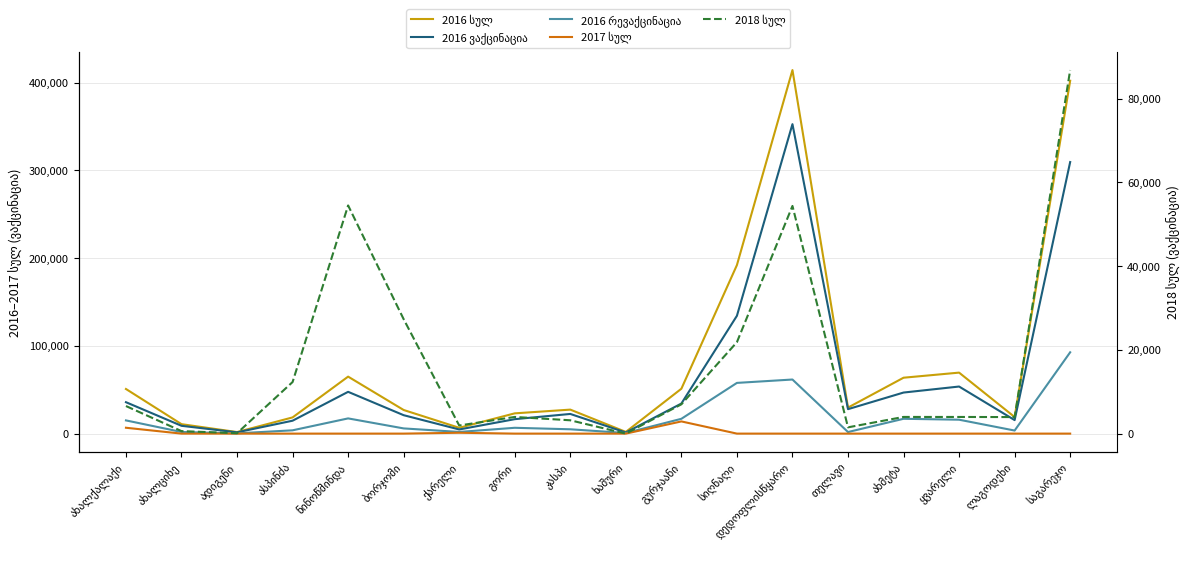

Reading left to right, list all the values displayed in this chart.

2016 სულ: ახალქალაქი=50878	ახალციხე=10770	ადიგენი=1766	ასპინძა=18482	ნინოწმინდა=64983	ბორჯომი=26928	ქარელი=6630	გორი=23105	კასპი=27358	ხაშური=1936	გურჯაანი=51172	სიღნაღი=192154	დედოფლისწყარო=414503	თელავი=29674	ახმეტა=63732	ყვარელი=69545	ლაგოდეხი=18919	საგარეჯო=402341
2016 ვაქცინაცია: ახალქალაქი=35820	ახალციხე=8910	ადიგენი=1466	ასპინძა=14718	ნინოწმინდა=47639	ბორჯომი=20998	ქარელი=4728	გორი=16469	კასპი=22425	ხაშური=1249	გურჯაანი=34284	სიღნაღი=134329	დედოფლისწყარო=352828	თელავი=27886	ახმეტა=46823	ყვარელი=53683	ლაგოდეხი=15419	საგარეჯო=309616
2016 რევაქცინაცია: ახალქალაქი=15058	ახალციხე=1860	ადიგენი=300	ასპინძა=3764	ნინოწმინდა=17344	ბორჯომი=5930	ქარელი=1902	გორი=6636	კასპი=4933	ხაშური=687	გურჯაანი=16888	სიღნაღი=57825	დედოფლისწყარო=61675	თელავი=1788	ახმეტა=16909	ყვარელი=15862	ლაგოდეხი=3500	საგარეჯო=92725
2017 სულ: ახალქალაქი=6684	ახალციხე=0	ადიგენი=0	ასპინძა=0	ნინოწმინდა=0	ბორჯომი=0	ქარელი=973	გორი=0	კასპი=0	ხაშური=0	გურჯაანი=13900	სიღნაღი=0	დედოფლისწყარო=0	თელავი=0	ახმეტა=0	ყვარელი=0	ლაგოდეხი=0	საგარეჯო=0
2018 სულ: ახალქალაქი=6590	ახალციხე=598	ადიგენი=93	ასპინძა=12320	ნინოწმინდა=54507	ბორჯომი=27333	ქარელი=1937	გორი=3981	კასპი=3184	ხაშური=0	გურჯაანი=7000	სიღნაღი=21846	დედოფლისწყარო=54392	თელავი=1500	ახმეტა=3984	ყვარელი=3979	ლაგოდეხი=3950	საგარეჯო=86853